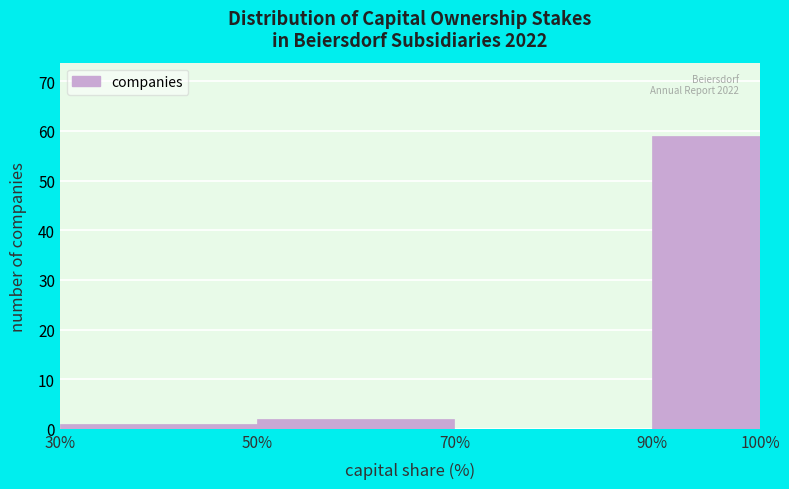

Reading left to right, transcribe all the data shown in this chart.

30%=1	50%=2	70%=0	90%=59